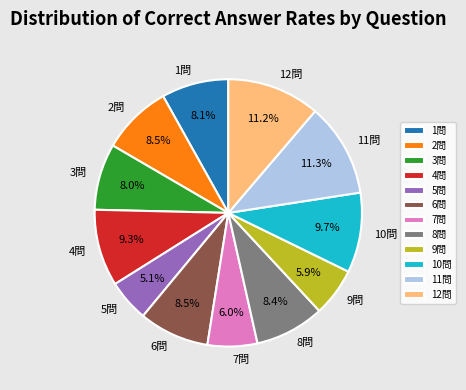

Which slice is the smallest?

5問